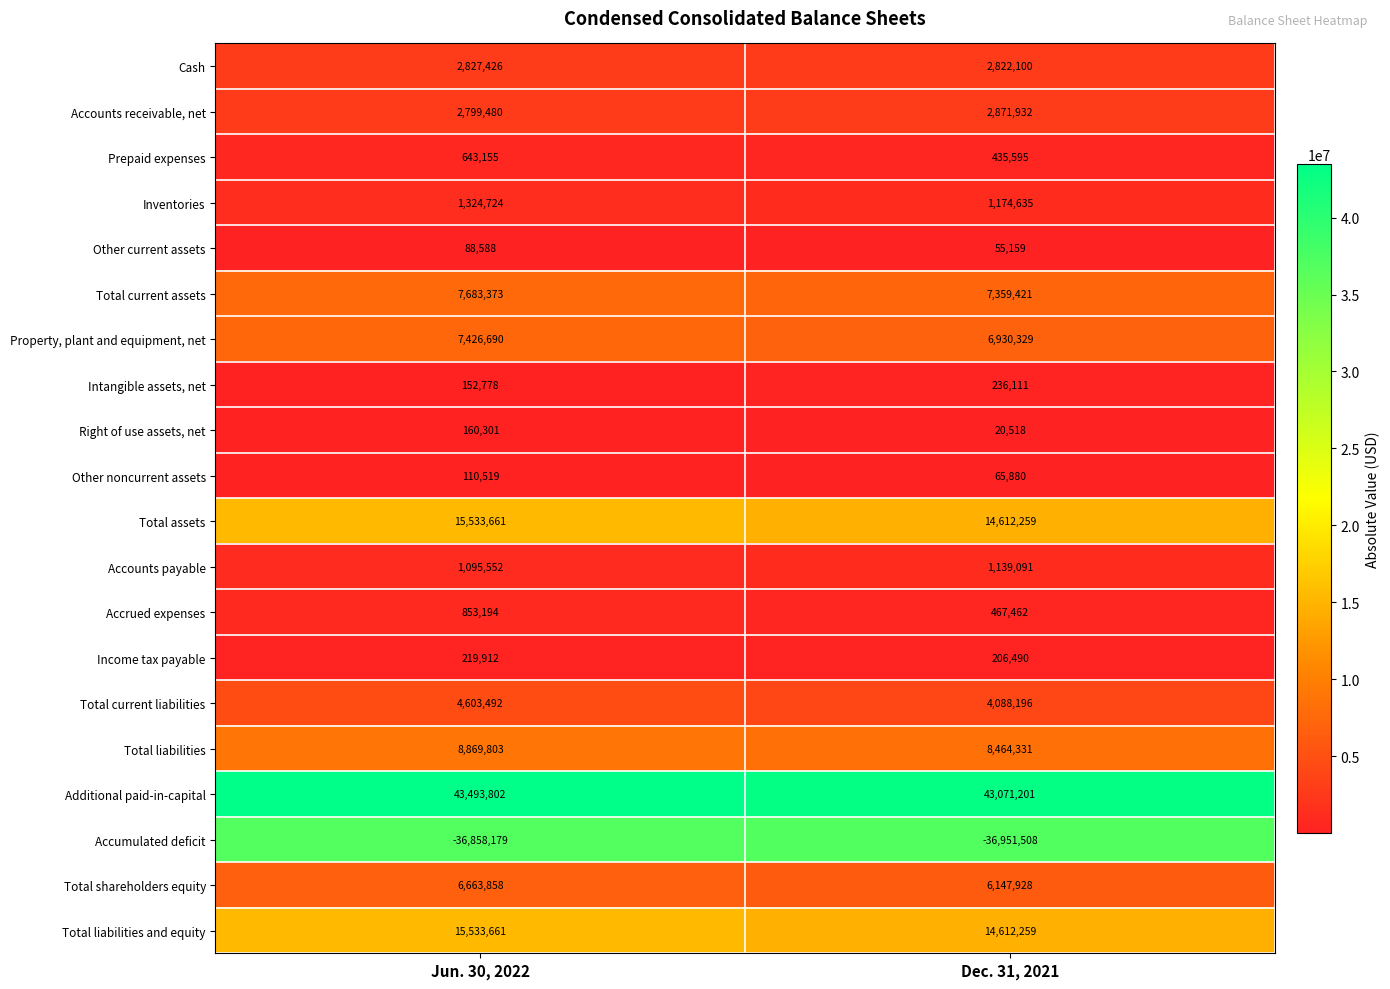

Where is Additional paid-in-capital nearest to the value 43282501?

Dec. 31, 2021